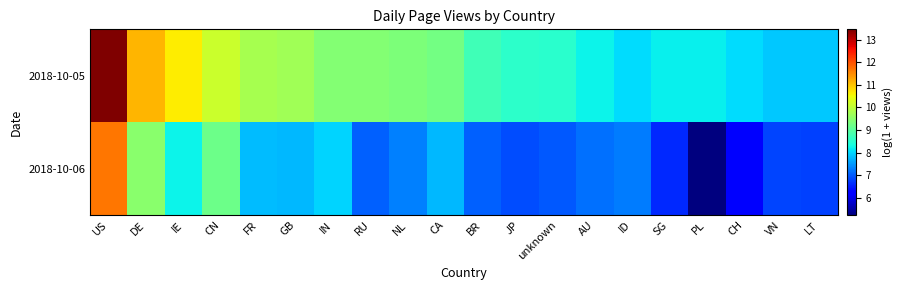

Count the number of categories in the chart.

20